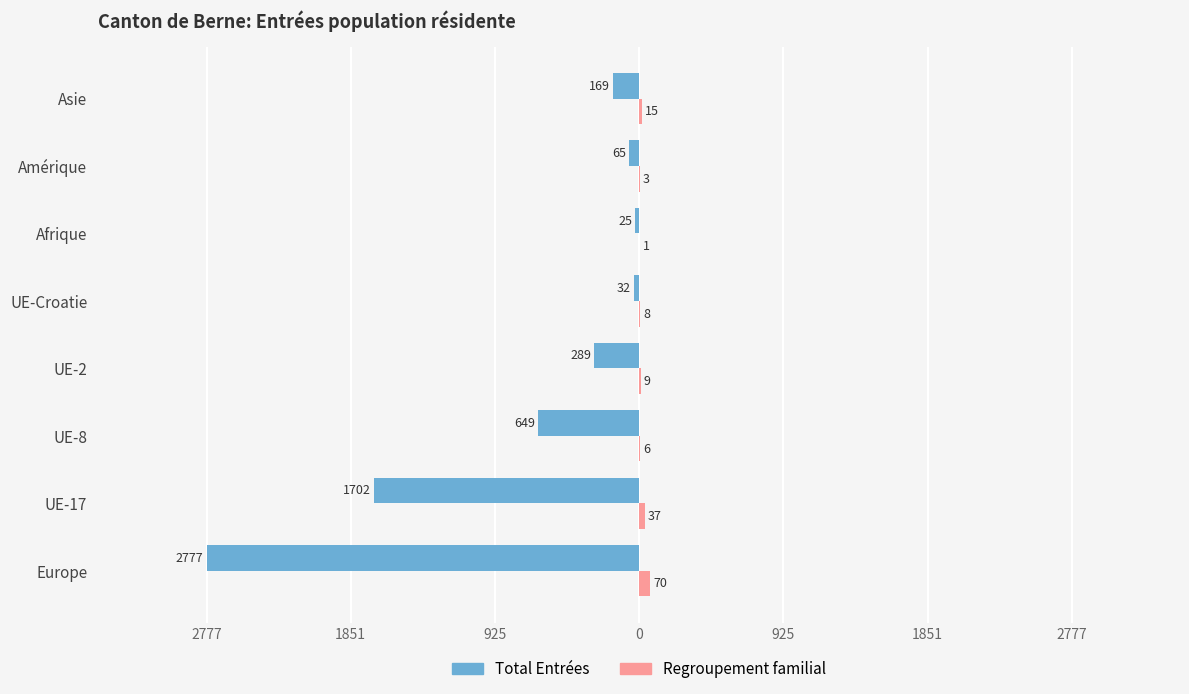

What are all the series names shown in the legend?

Total Entrées, Regroupement familial